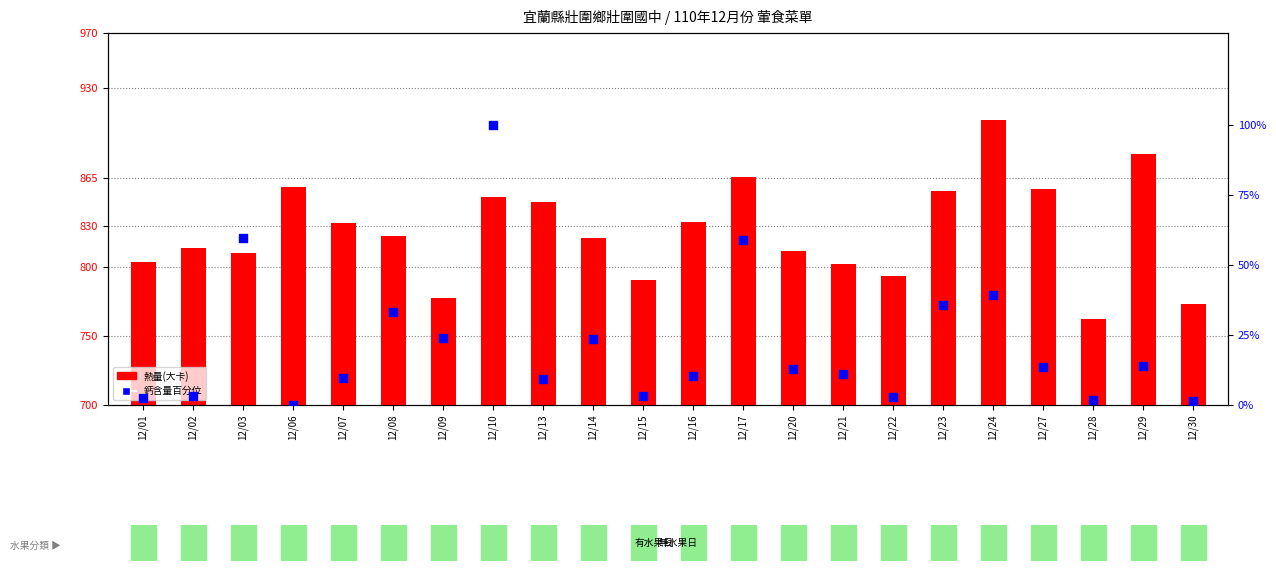

Which series reaches the maximum Y coordinate?

熱量(大卡)